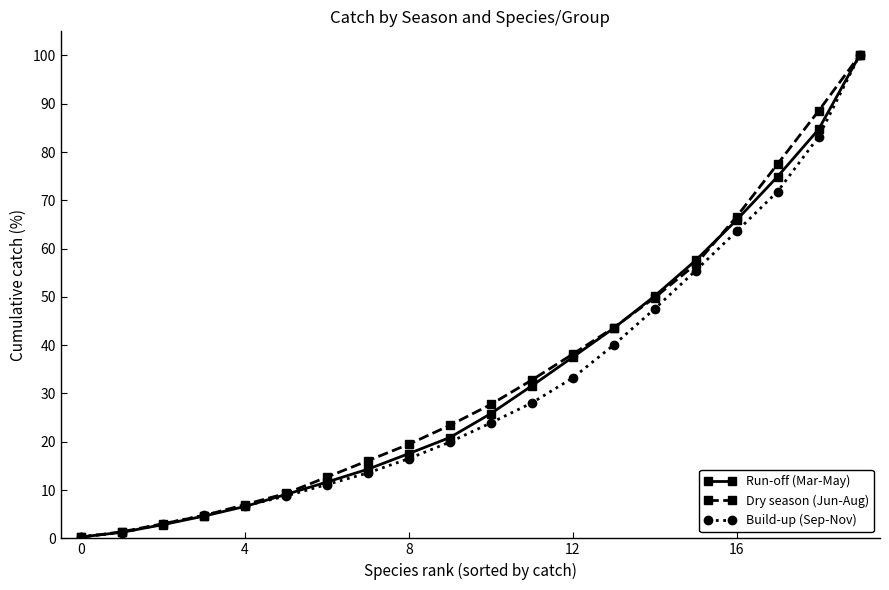

How many series are shown in this chart?

3